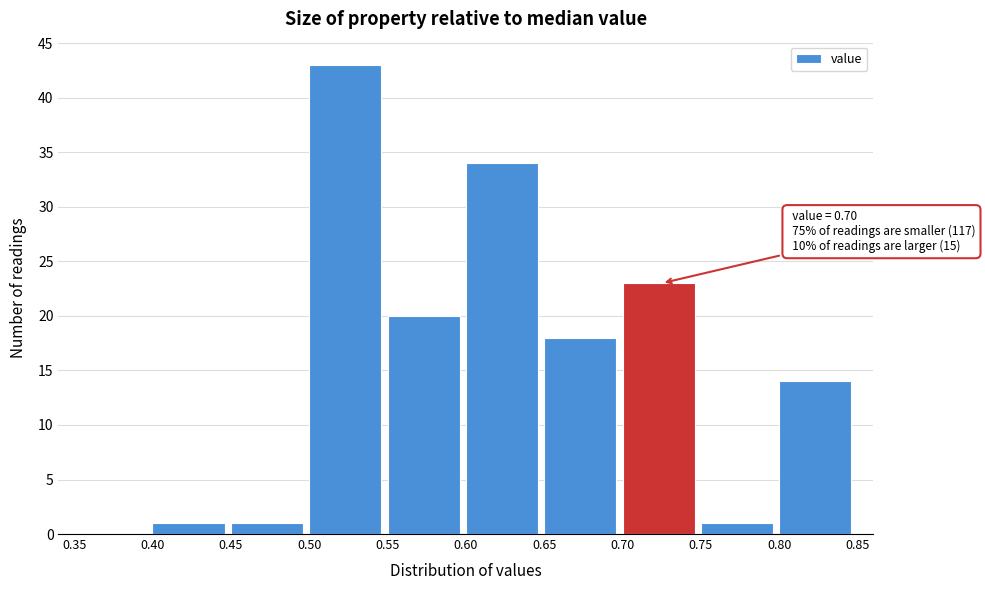

Over which range of the x-axis is the bar tallest?

0.50 to 0.55